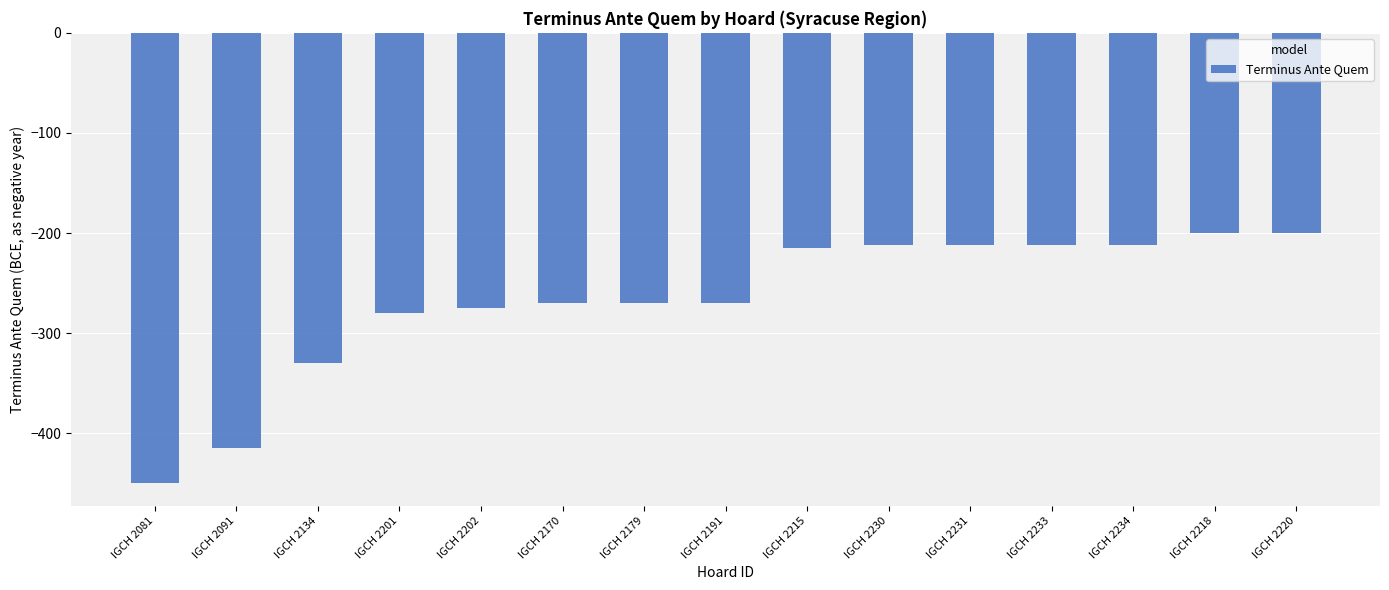

What is the difference between the maximum and minimum values?

250